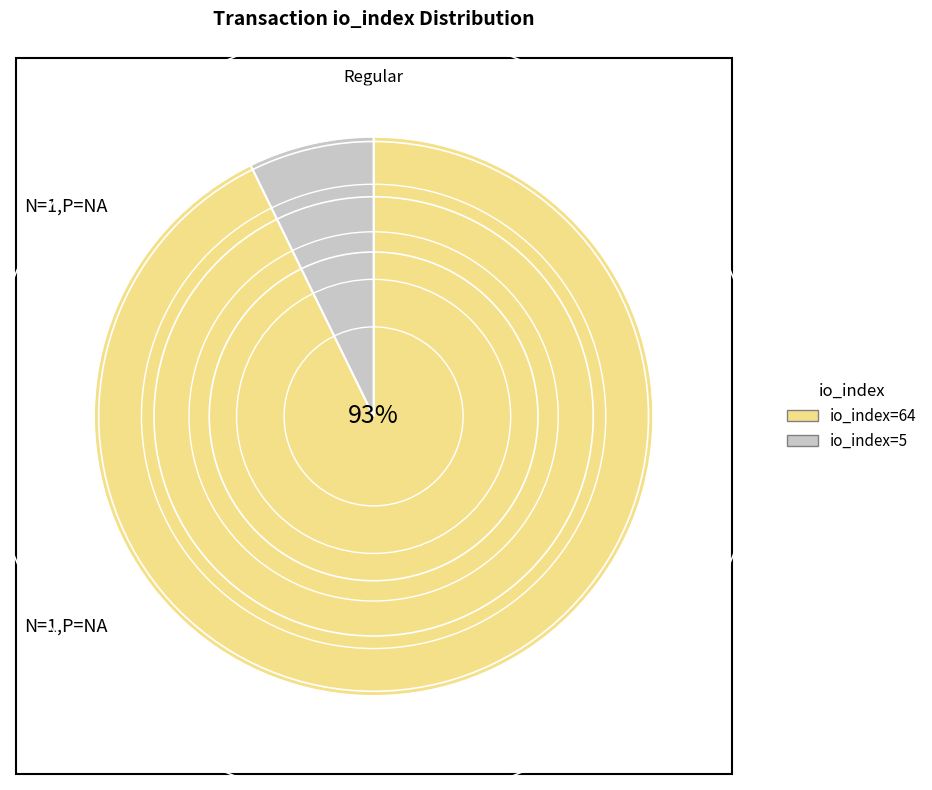

Rank the categories by value from highest to lowest.

io_index=64, io_index=5